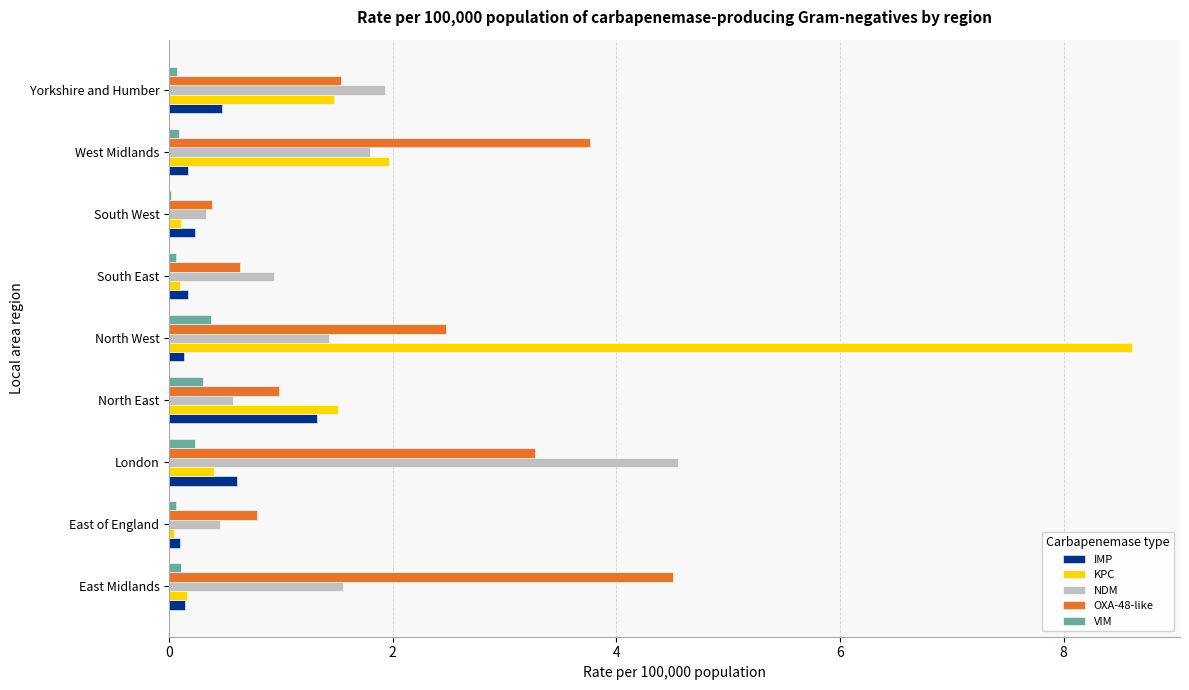

Which category has the highest value across all series?

North West